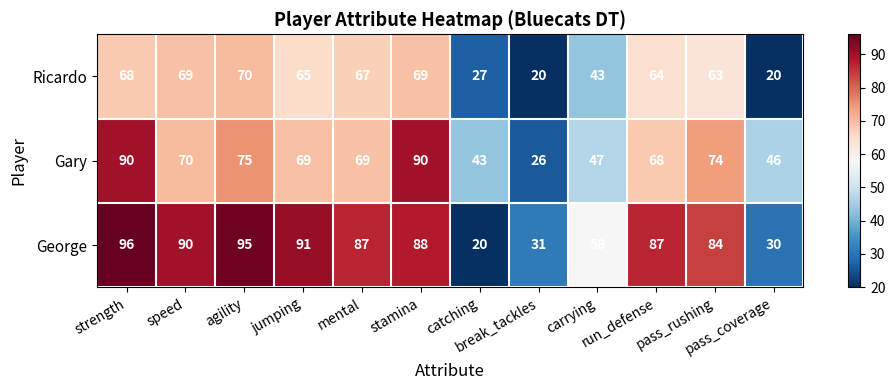

List the series in order of their peak value, highest first.

George, Gary, Ricardo